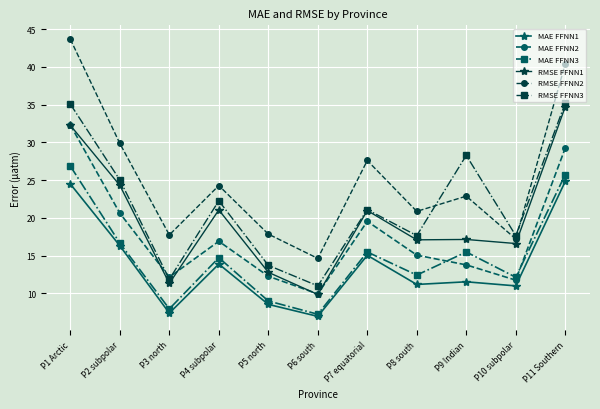

How many intersections are there between RMSE FFNN3 and RMSE FFNN2?

2